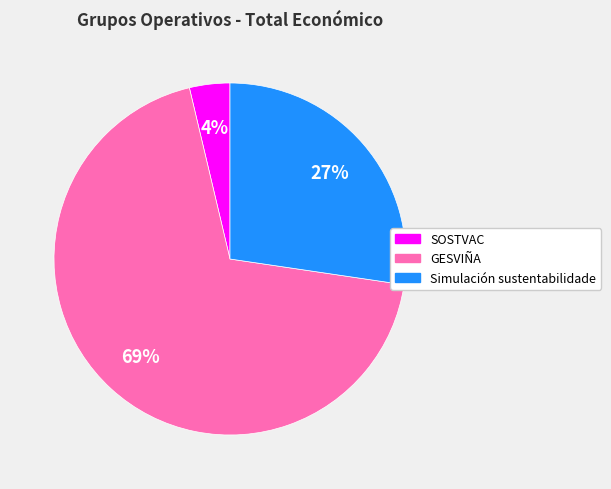

Which slice represents more than half of the pie?

GESVIÑA